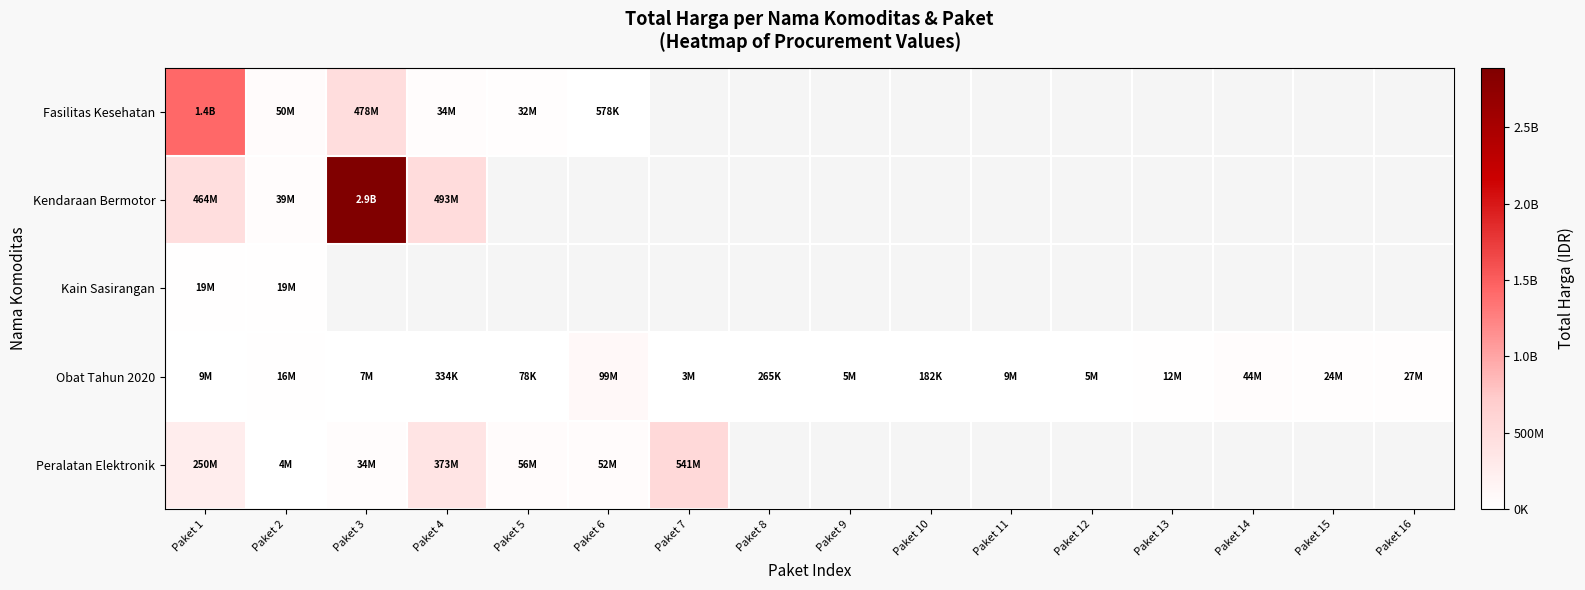

Which series changed the most between Paket 3 and Paket 6?

Fasilitas Kesehatan